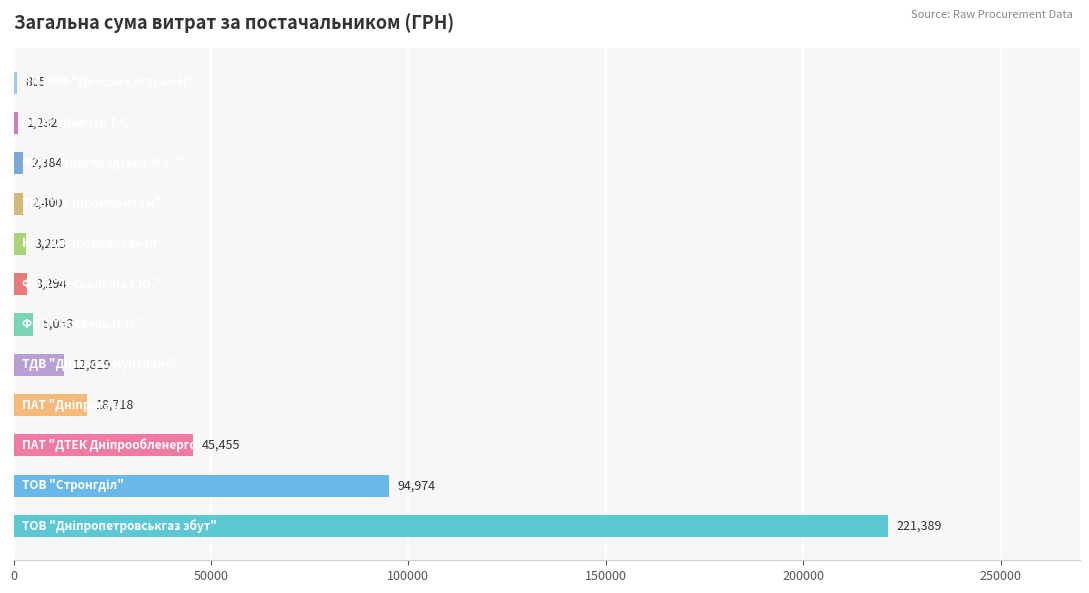

What is the maximum value shown in the chart?

221389.0